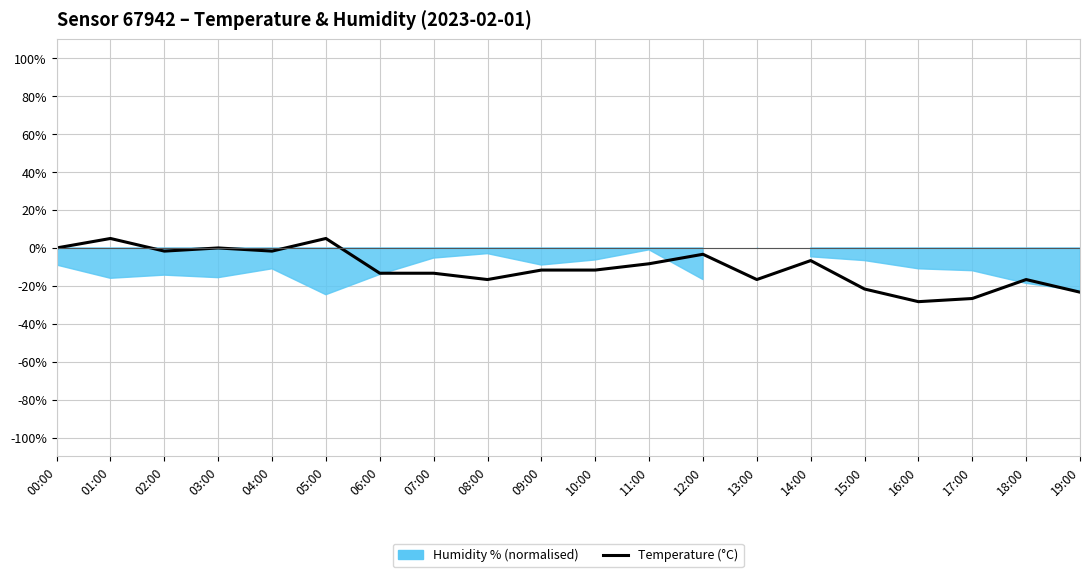

The value at 17:00 is -8.9. True or false?

False